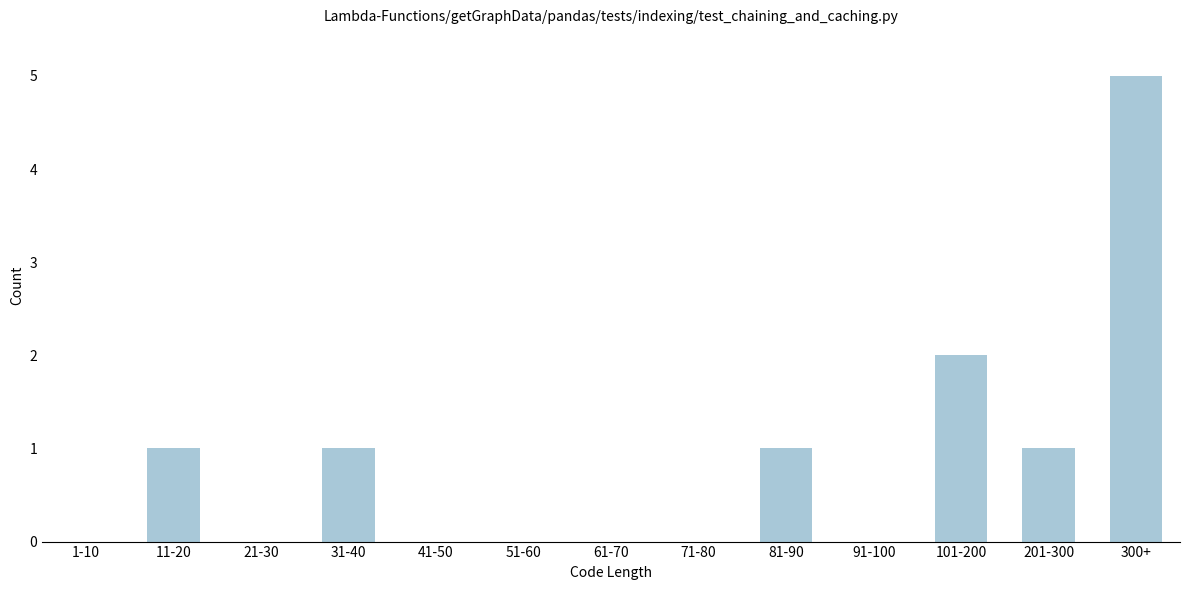

Reading left to right, what are all the values shown in this chart?

1-10=0	11-20=1	21-30=0	31-40=1	41-50=0	51-60=0	61-70=0	71-80=0	81-90=1	91-100=0	101-200=2	201-300=1	300+=5